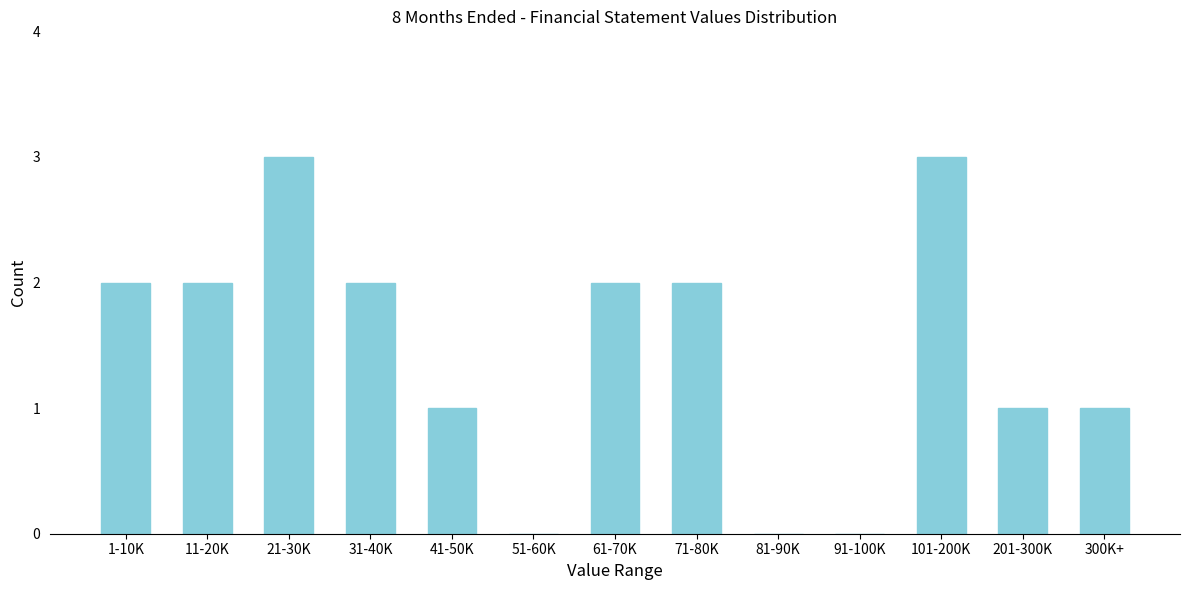

Reading right to left, what are all the values shown in this chart?

300K+=1	201-300K=1	101-200K=3	91-100K=0	81-90K=0	71-80K=2	61-70K=2	51-60K=0	41-50K=1	31-40K=2	21-30K=3	11-20K=2	1-10K=2